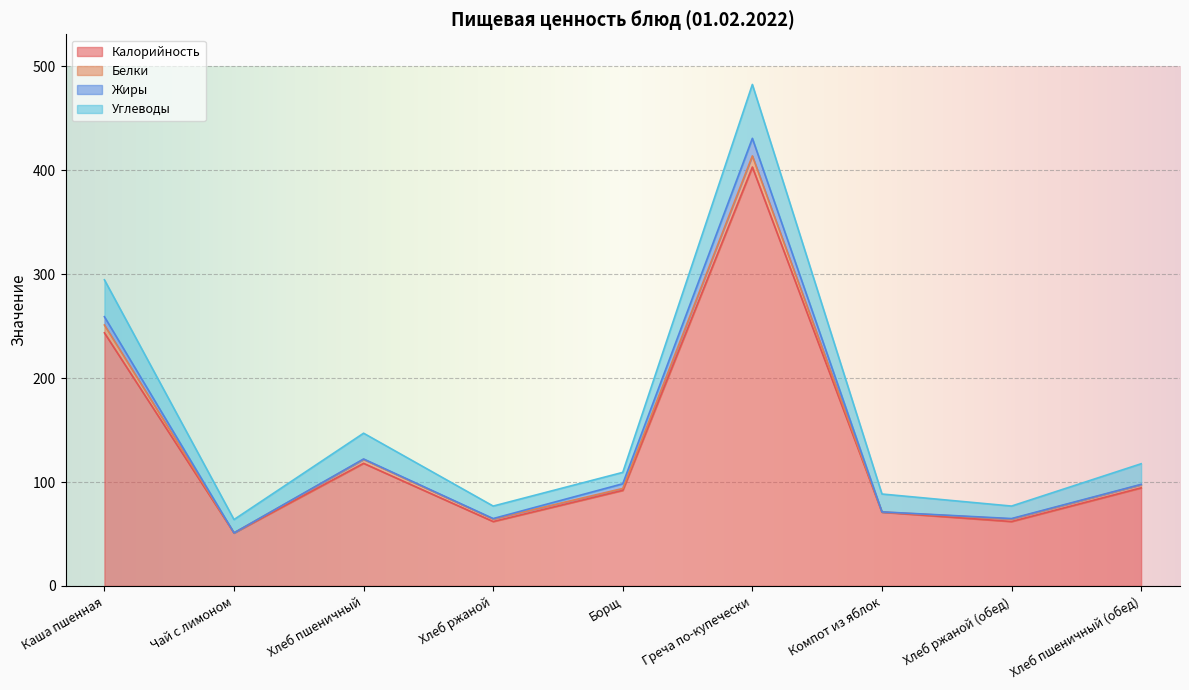

Rank the series at Чай с лимоном from highest to lowest value.

Калорийность, Углеводы, Белки, Жиры